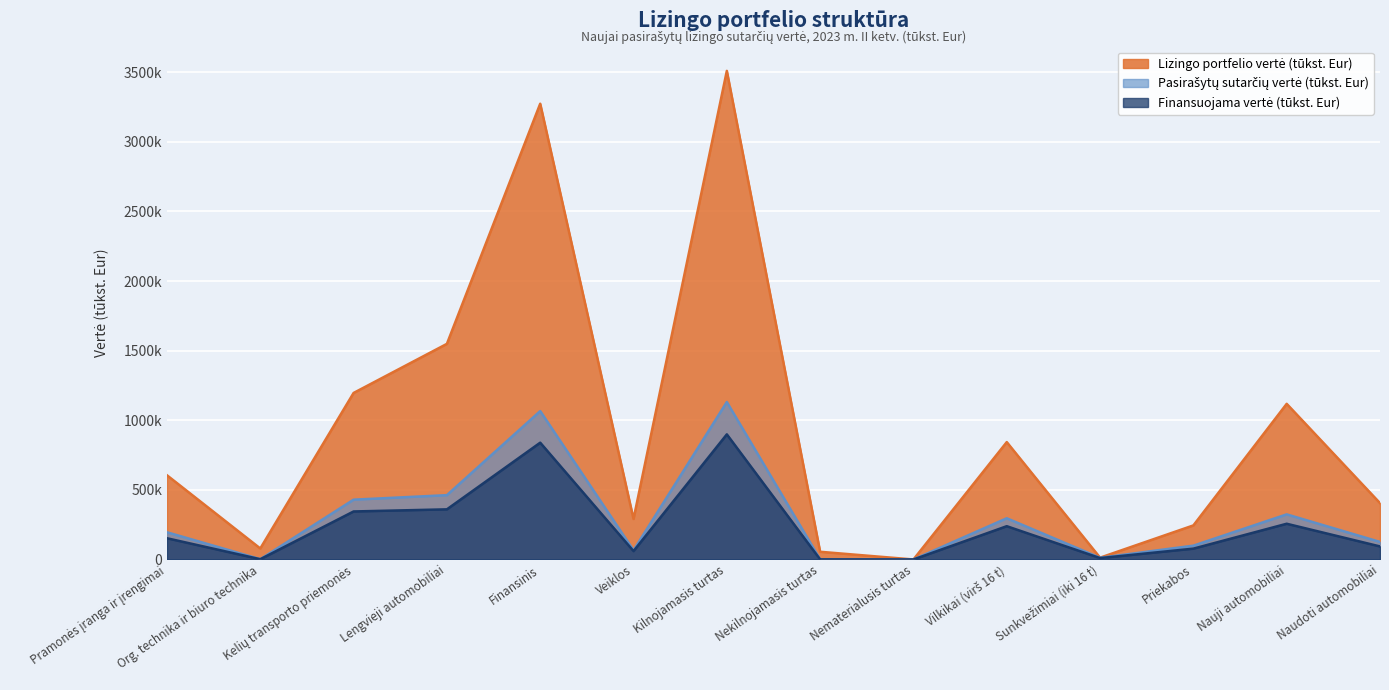

What is the greatest value displayed?

3509504.5